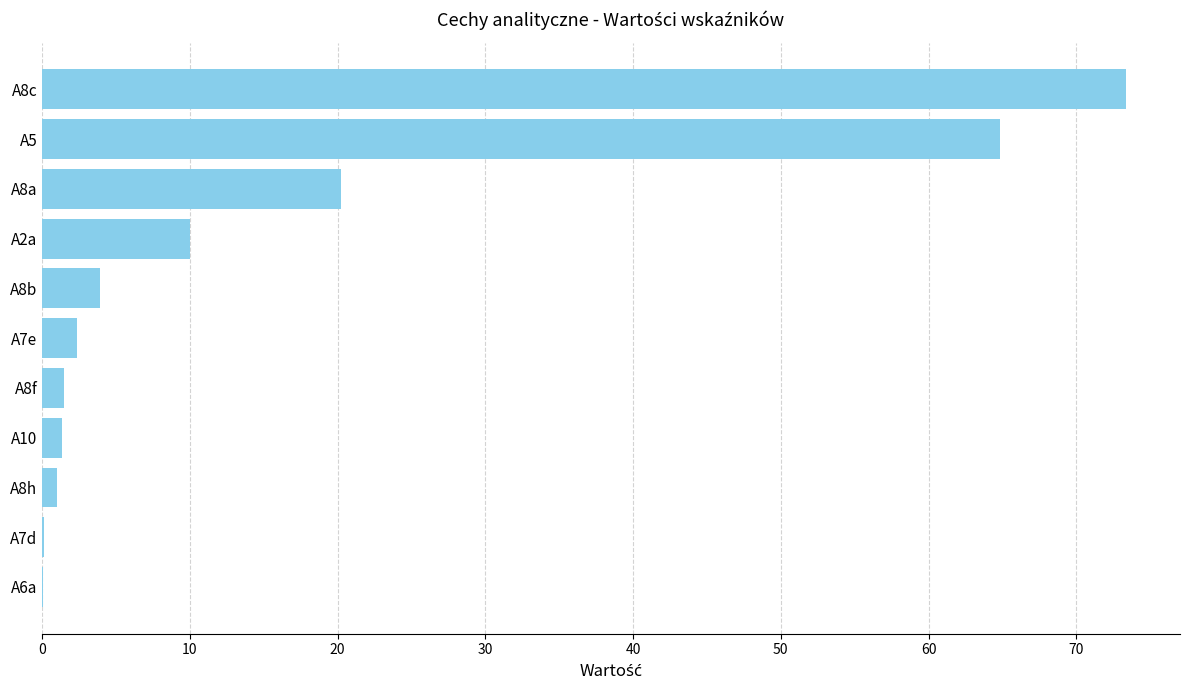

What is the average value?

16.2